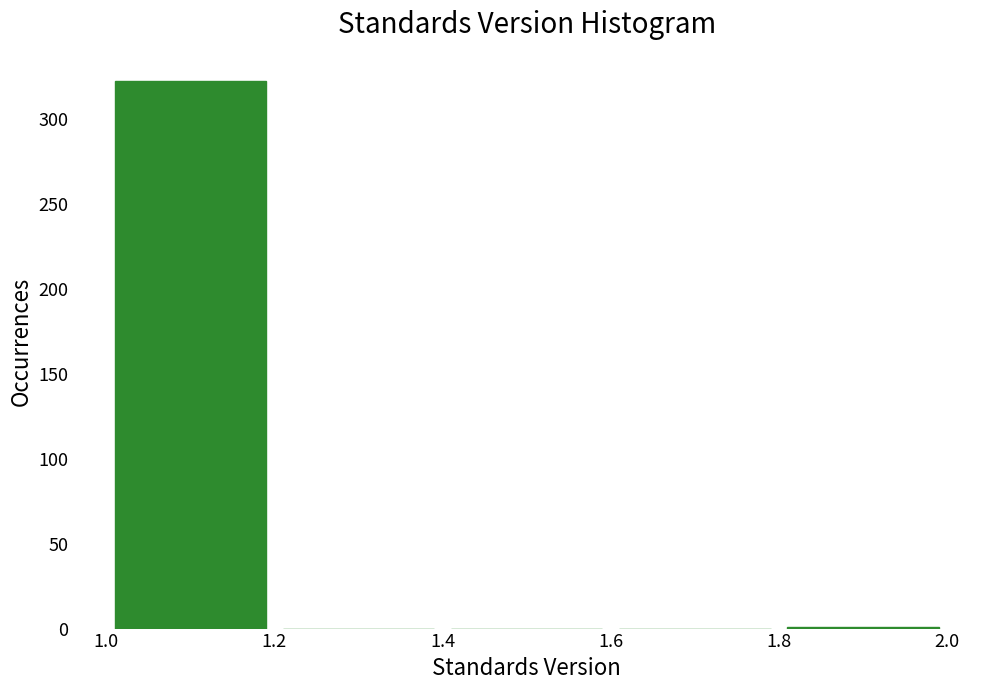

Which range on the x-axis has the tallest bar?

1.0 to 1.2